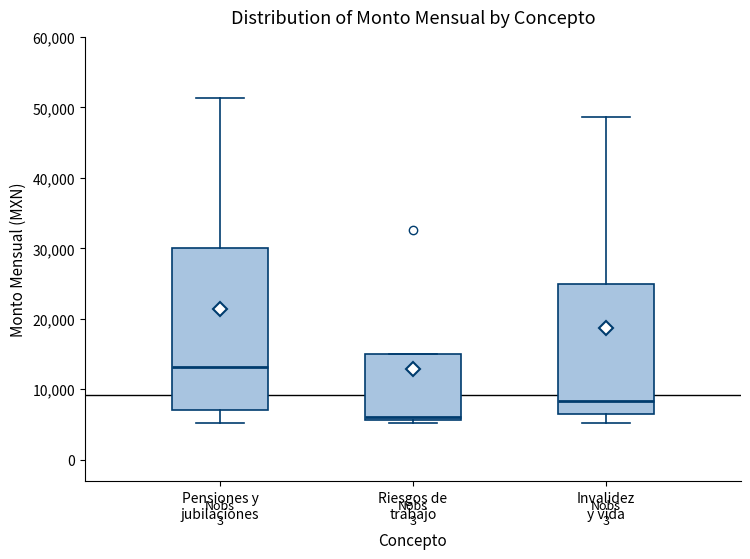

Which box has the lowest median line?

Riesgos de trabajo